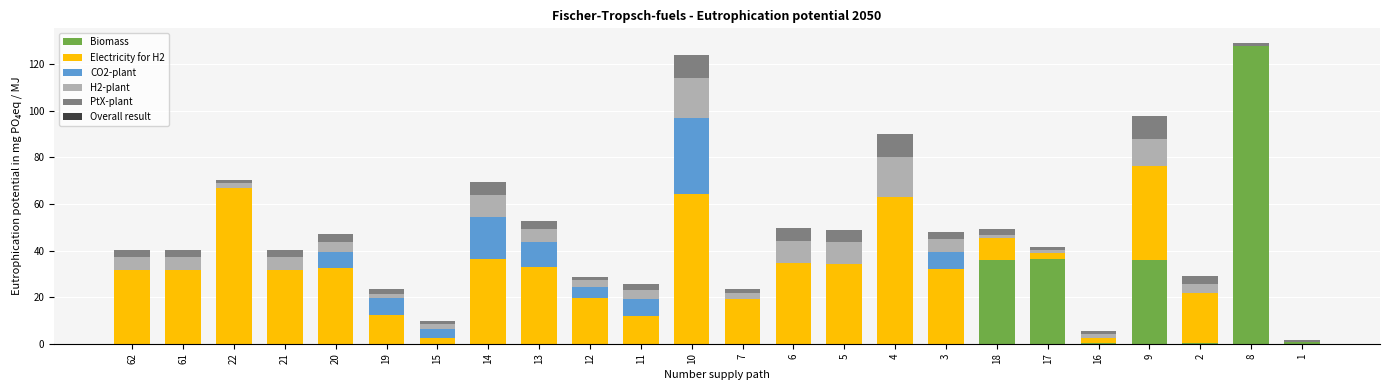

How many categories are shown in the chart?

24